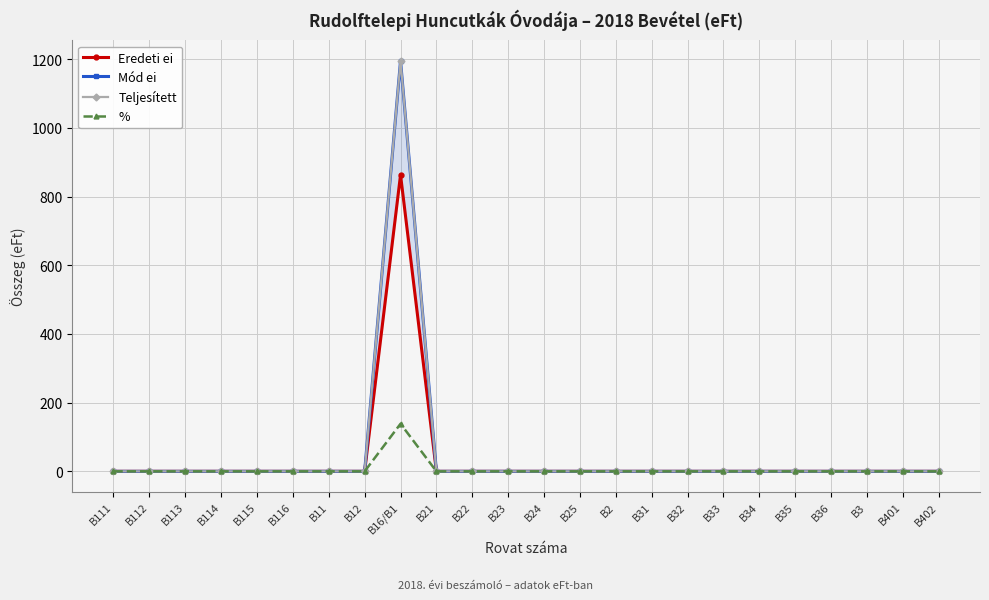

What is the average value of the % series?

5.8